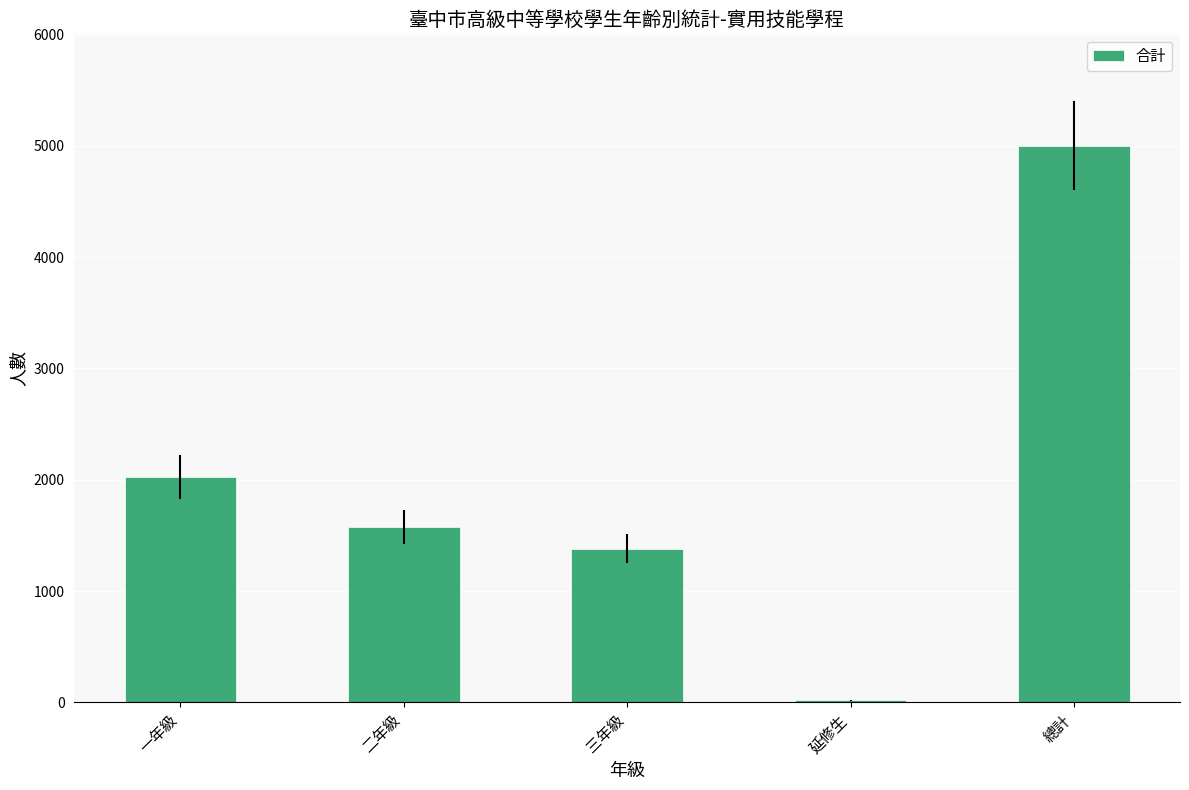

What is the sum of all values?

10004